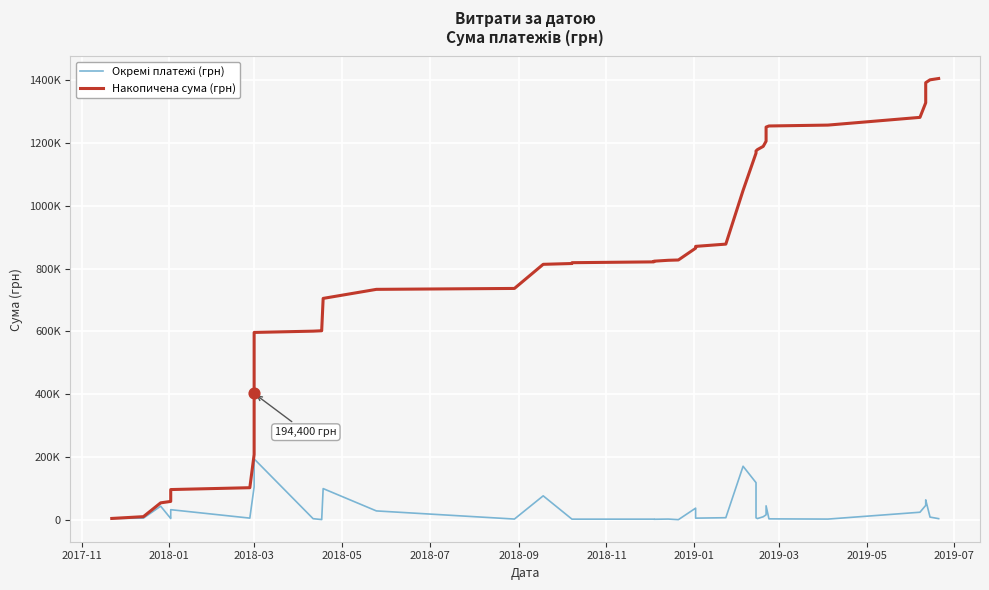

At how many categories does at least one series exceed 1088214?

13